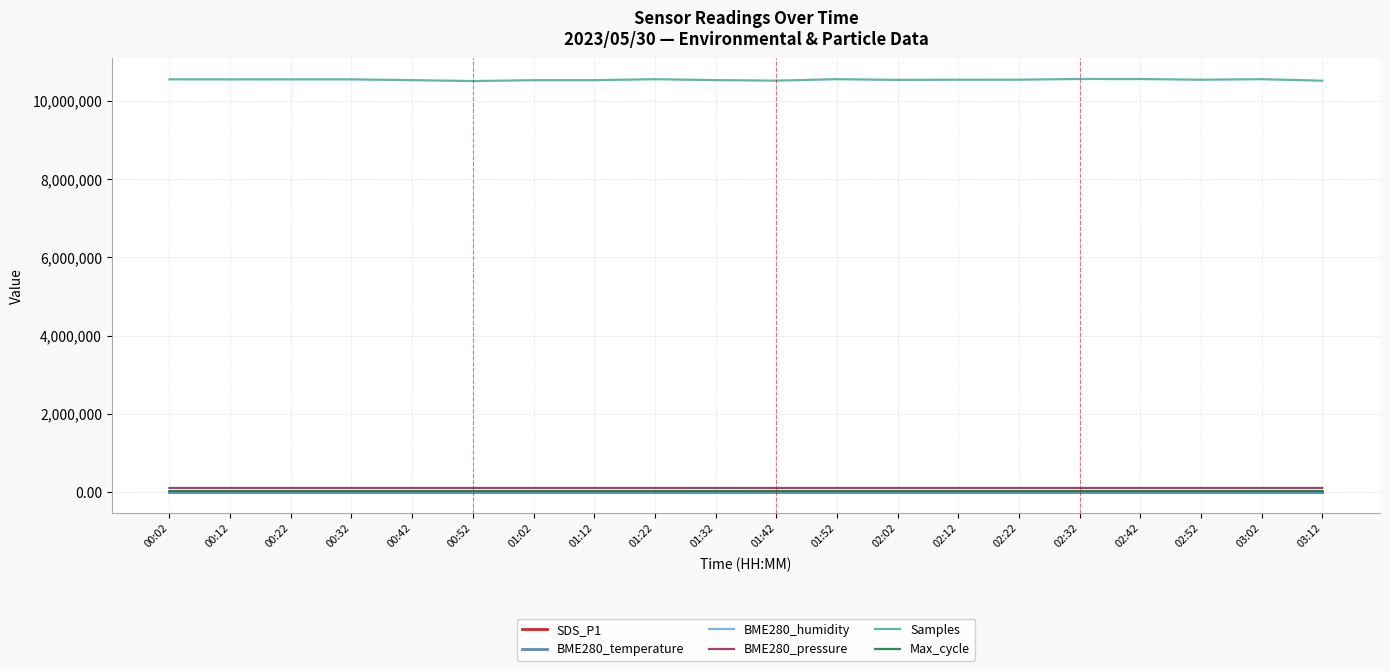

The value of BME280_temperature at 01:22 is 14.4. True or false?

True